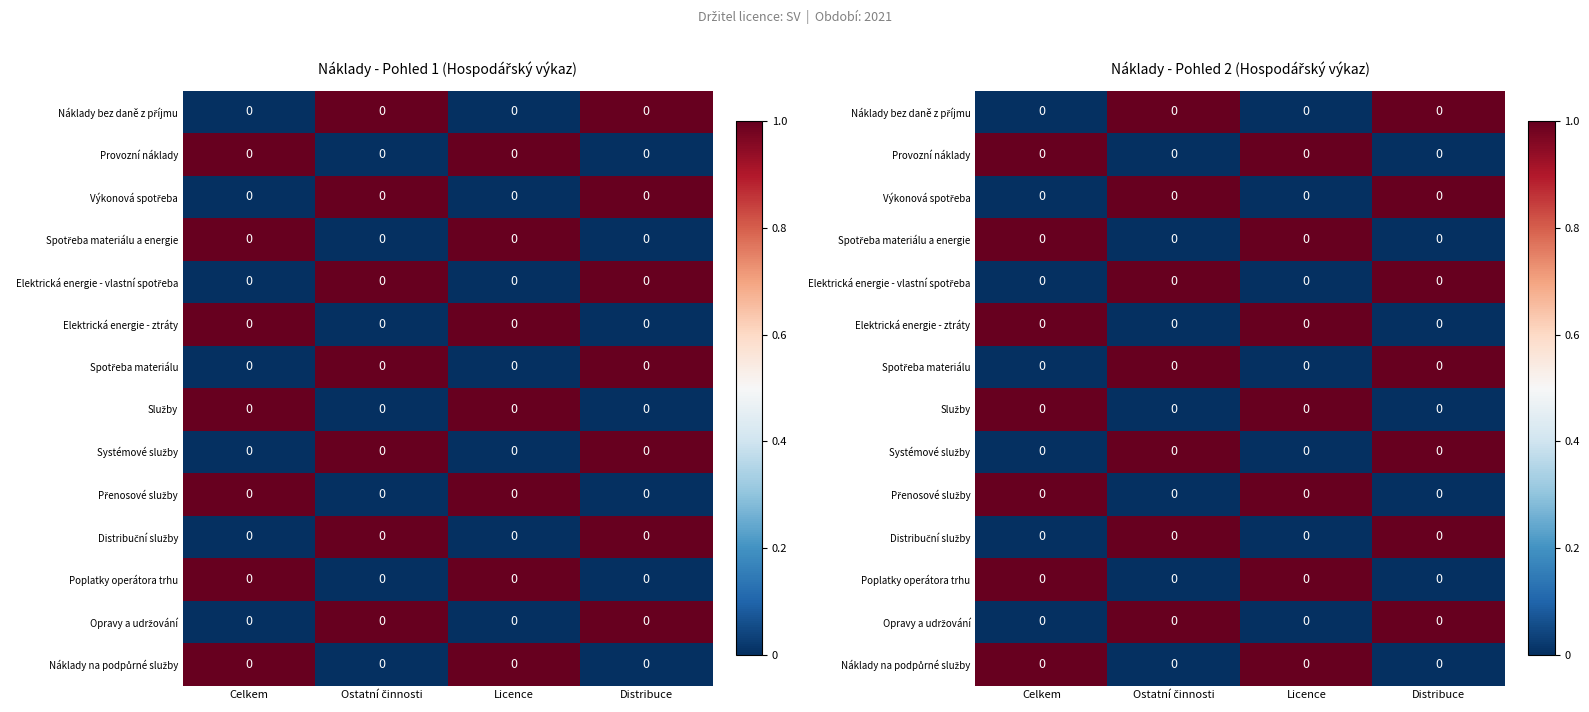

Rank the series at Ostatní činnosti from highest to lowest value.

Náklady bez daně z příjmu, Výkonová spotřeba, Elektrická energie - vlastní spotřeba, Spotřeba materiálu, Systémové služby, Distribuční služby, Opravy a udržování, Provozní náklady, Spotřeba materiálu a energie, Elektrická energie - ztráty, Služby, Přenosové služby, Poplatky operátora trhu, Náklady na podpůrné služby